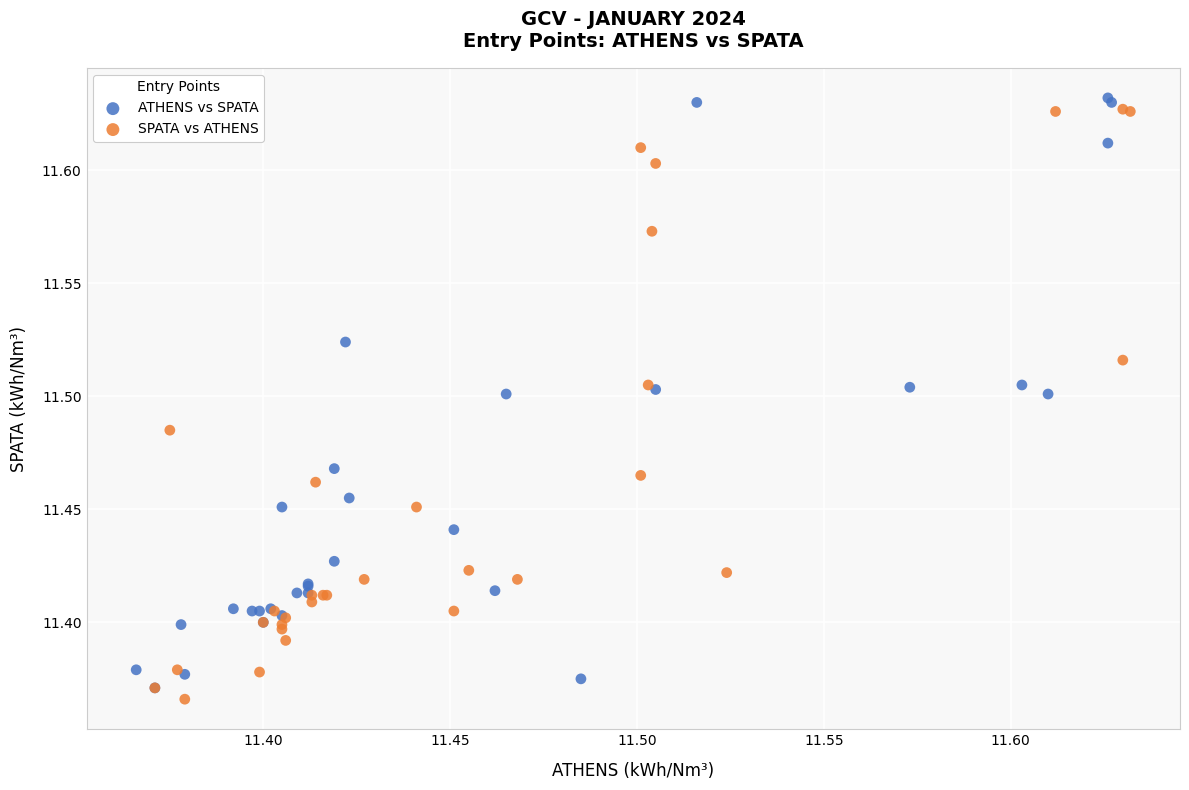

What are all the series names shown in the legend?

ATHENS vs SPATA, SPATA vs ATHENS